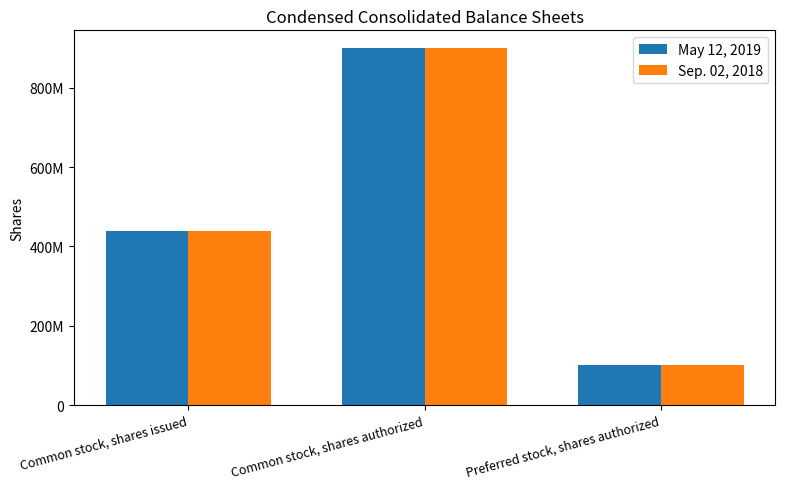

What are all the series names shown in the legend?

May 12, 2019, Sep. 02, 2018